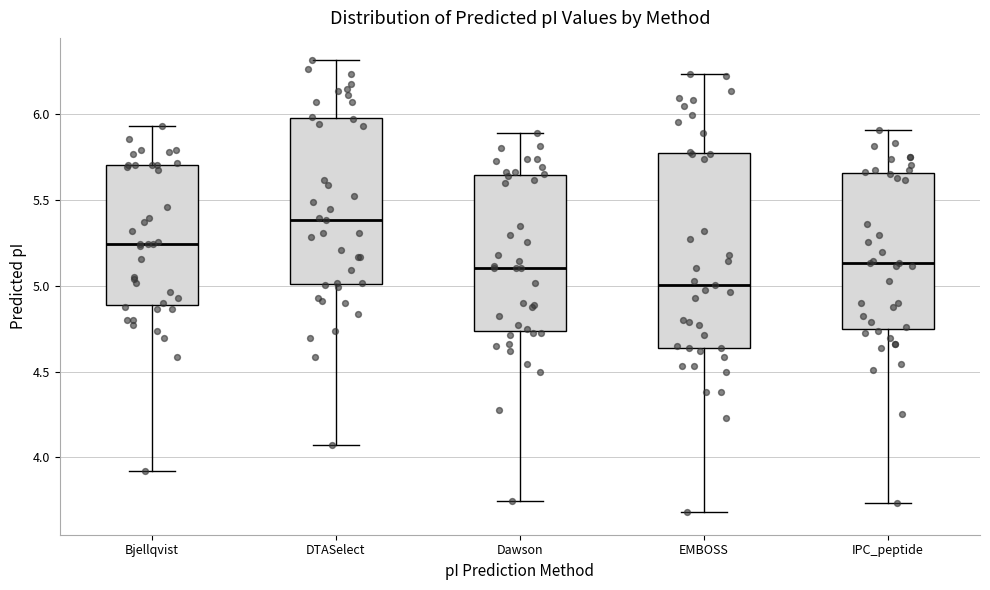

Reading left to right, read every box against the y-axis: the position of its median line, the range the box covers, and the ends of its whiskers. The values are not printed on the chart, so give them approximately, as read against the axis.

Bjellqvist: median 5.25, box 4.90 to 5.70, whiskers 3.90 to 5.95
DTASelect: median 5.40, box 5.00 to 6.00, whiskers 4.10 to 6.30
Dawson: median 5.10, box 4.75 to 5.65, whiskers 3.75 to 5.90
EMBOSS: median 5.00, box 4.65 to 5.75, whiskers 3.70 to 6.25
IPC_peptide: median 5.15, box 4.75 to 5.65, whiskers 3.75 to 5.90